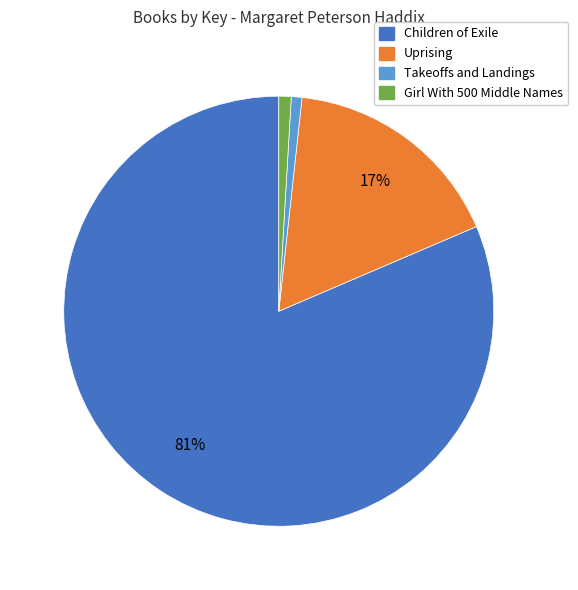

Which has a higher value, Uprising or Girl With 500 Middle Names?

Uprising